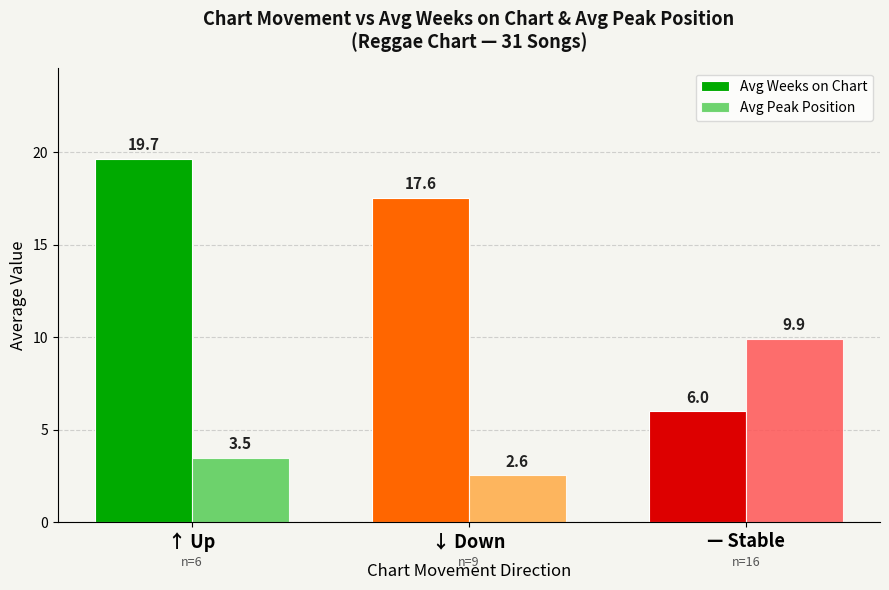

Where does the Avg Weeks on Chart series first go above 17?

↑ Up